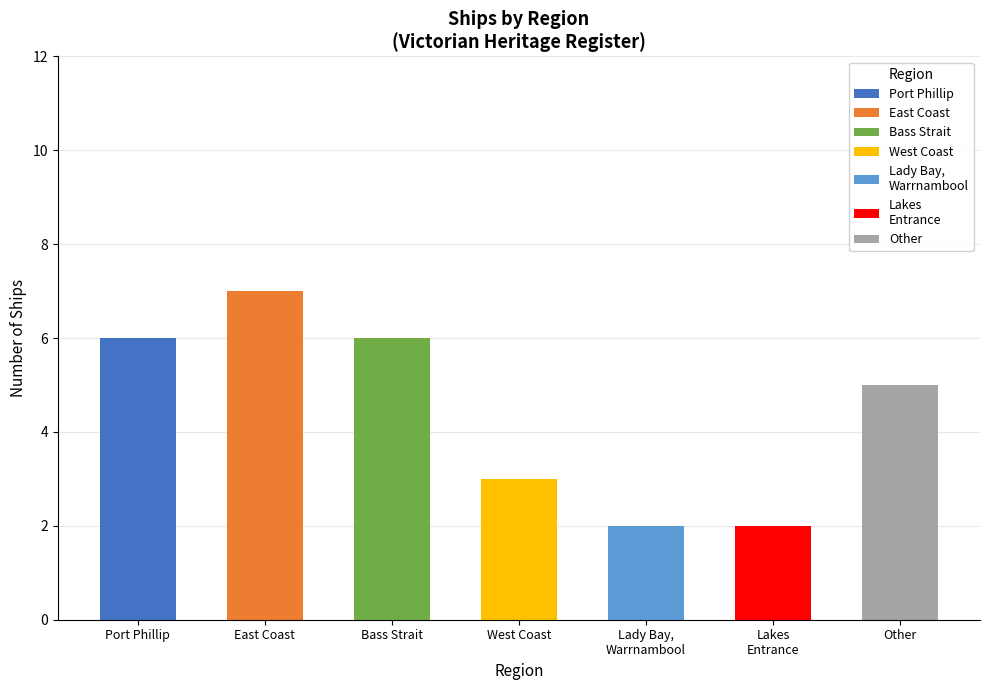

How many bars are there in total?

7